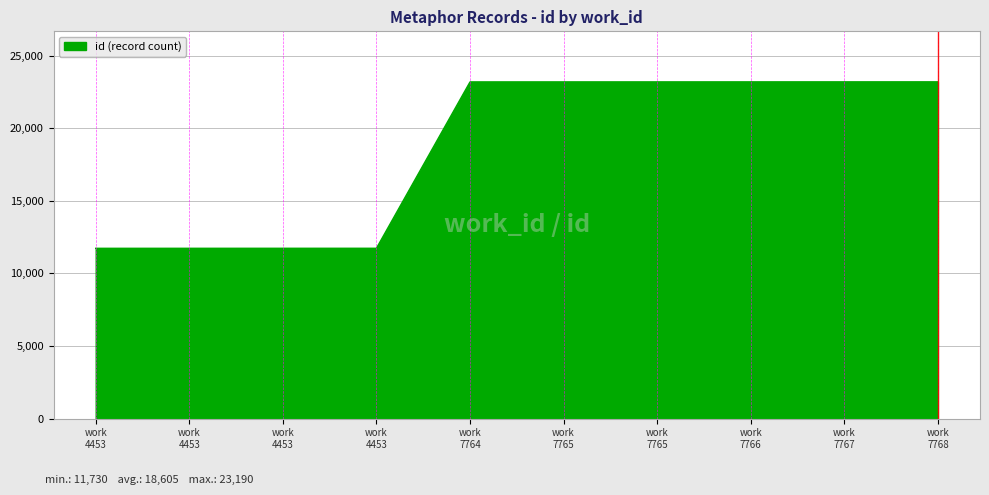

How many distinct data groups are displayed?

1